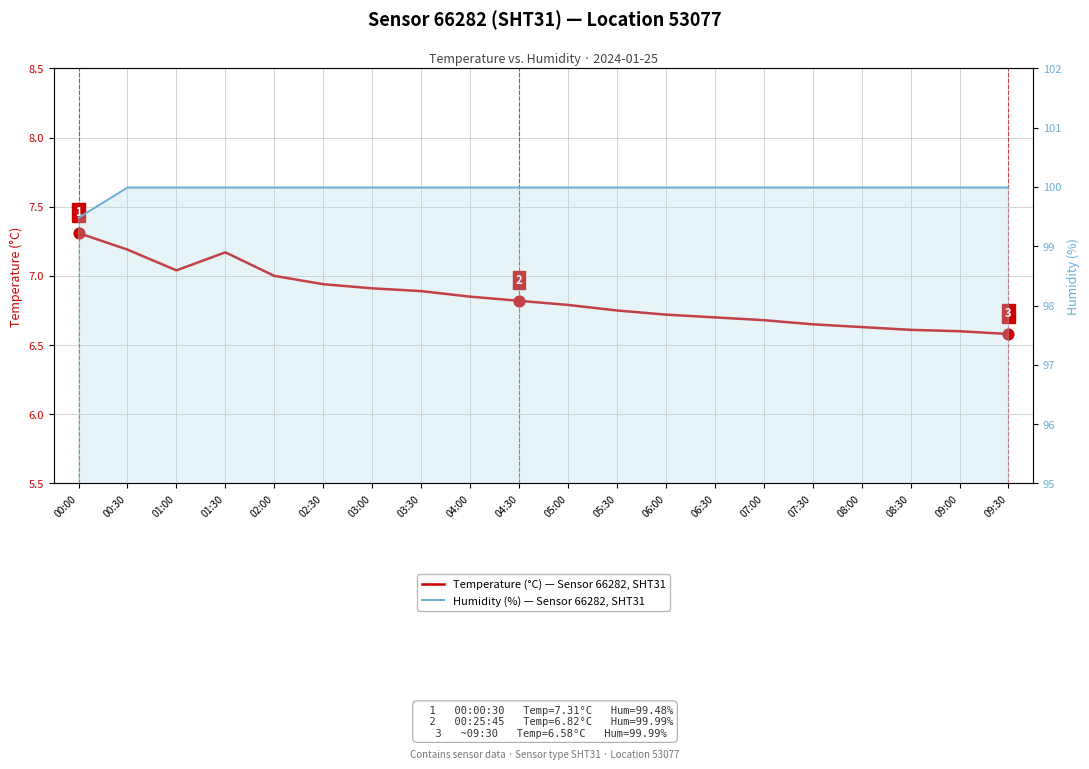

What is the total value across all series at 05:00?

106.8